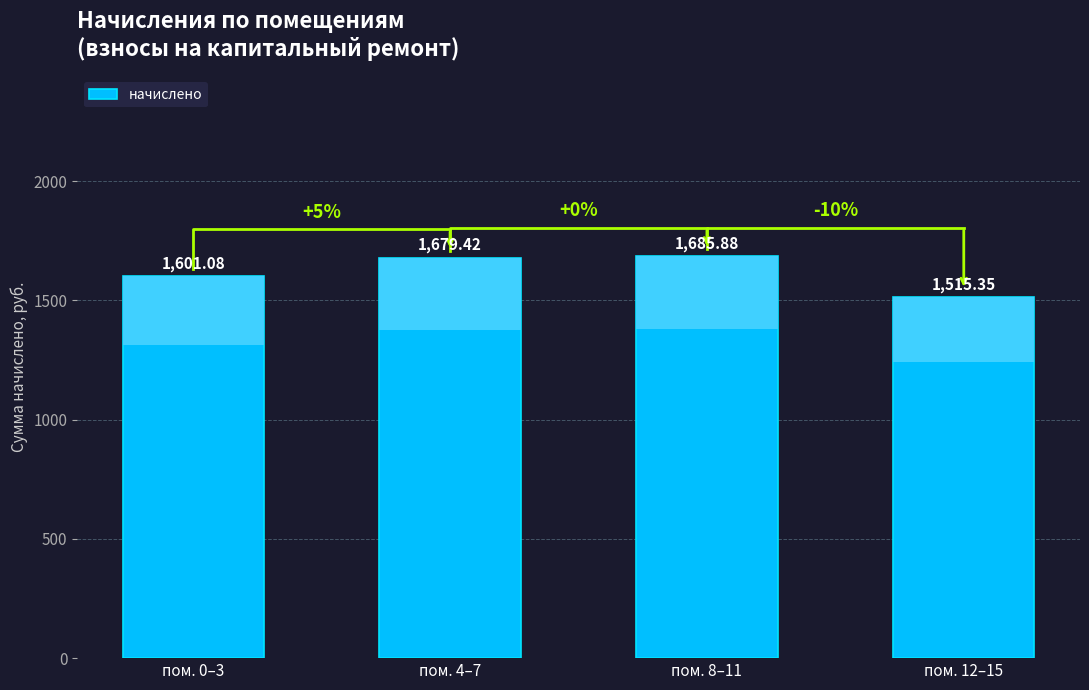

The value at пом. 12–15 is 1515.3. True or false?

True